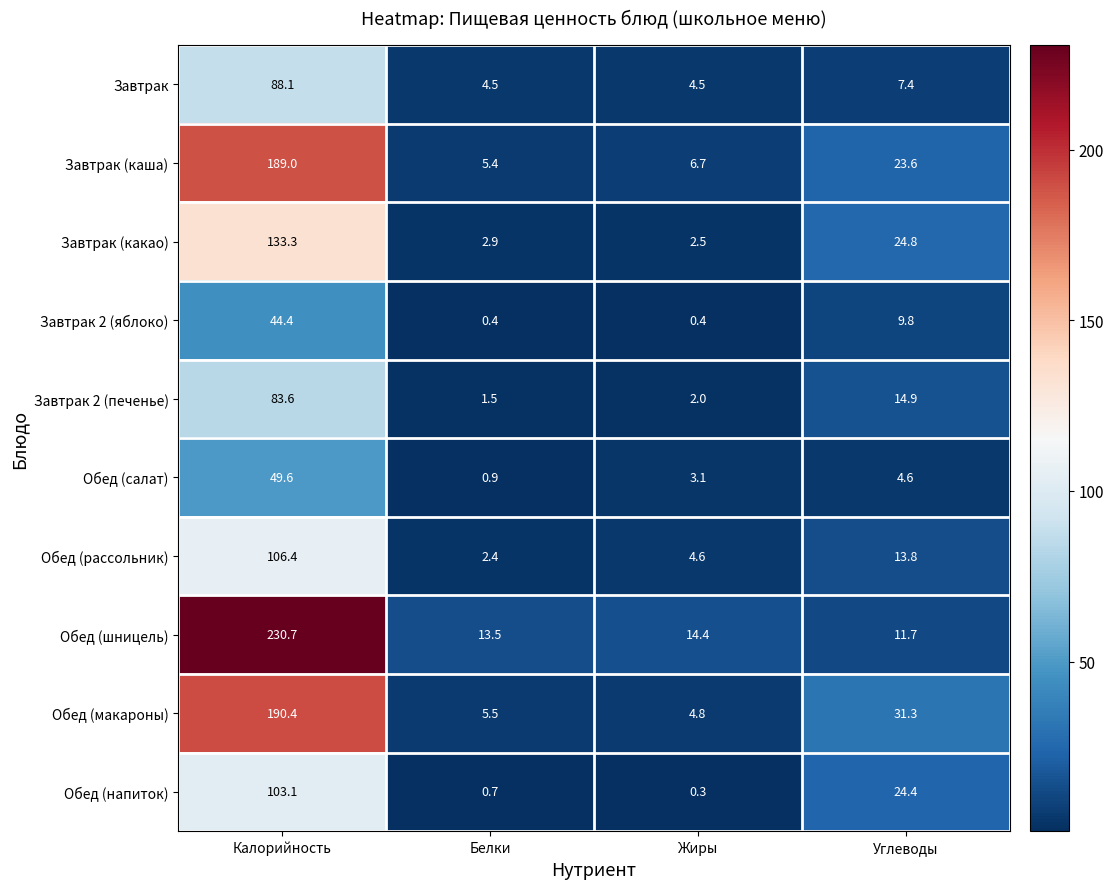

What is the minimum value shown in the chart?

0.3